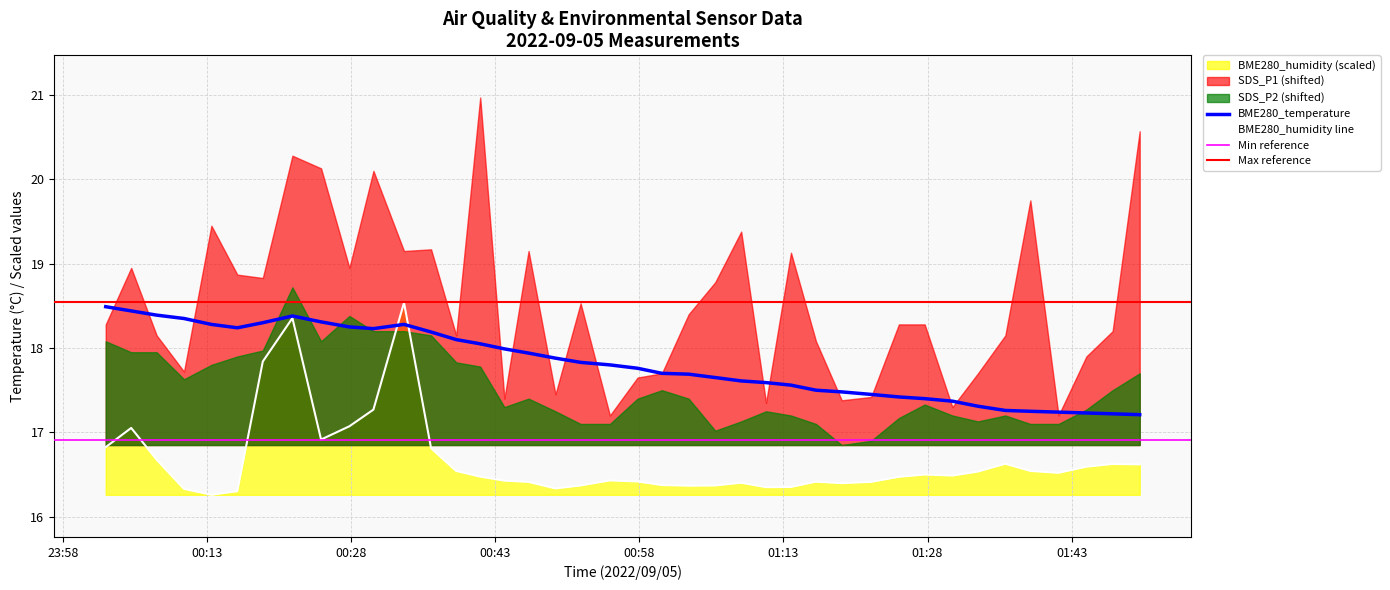

The BME280_temperature series shows 5.0 at 2022/09/05 01:25:01. True or false?

False